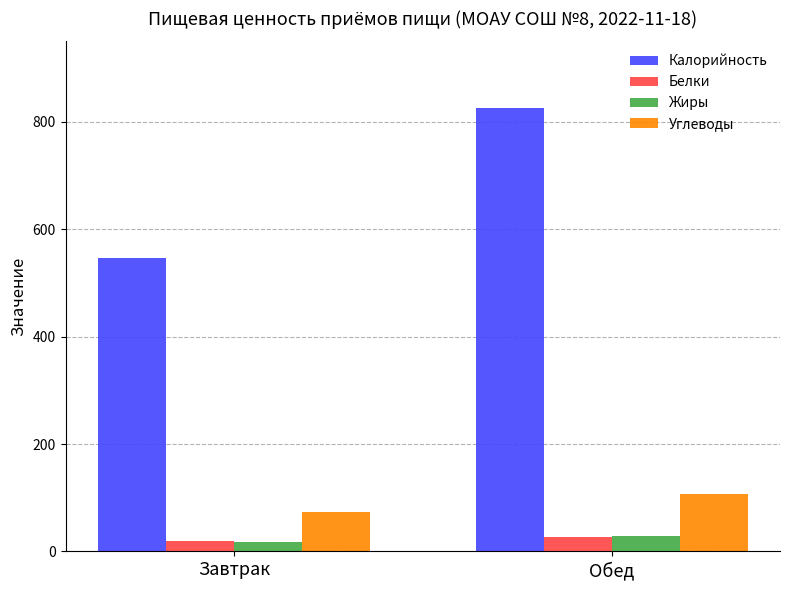

What is the maximum value for Белки?

27.0